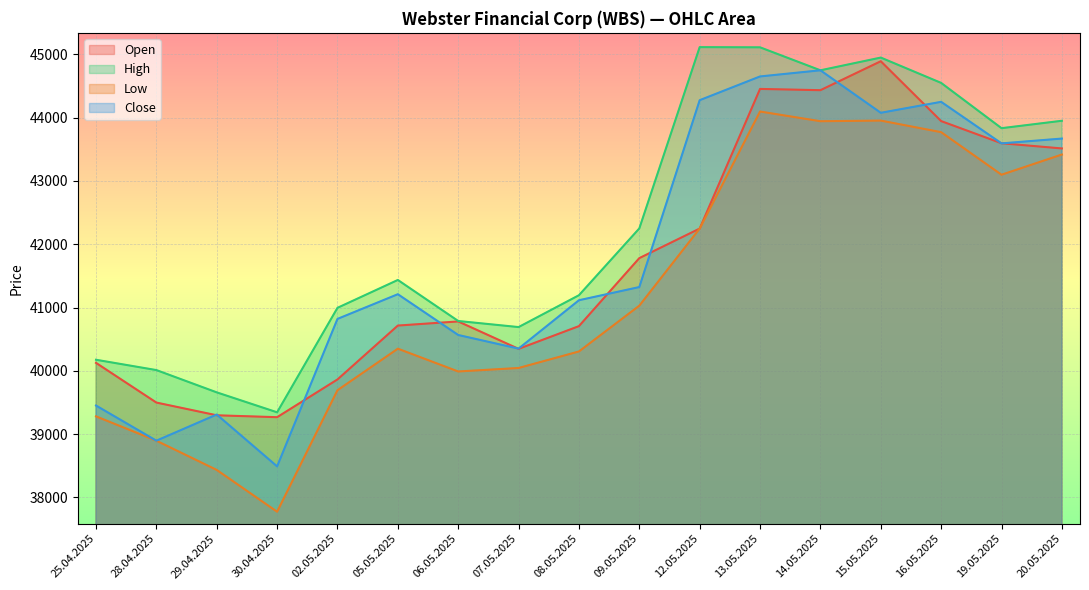

What is the average value of the Close series?

41811